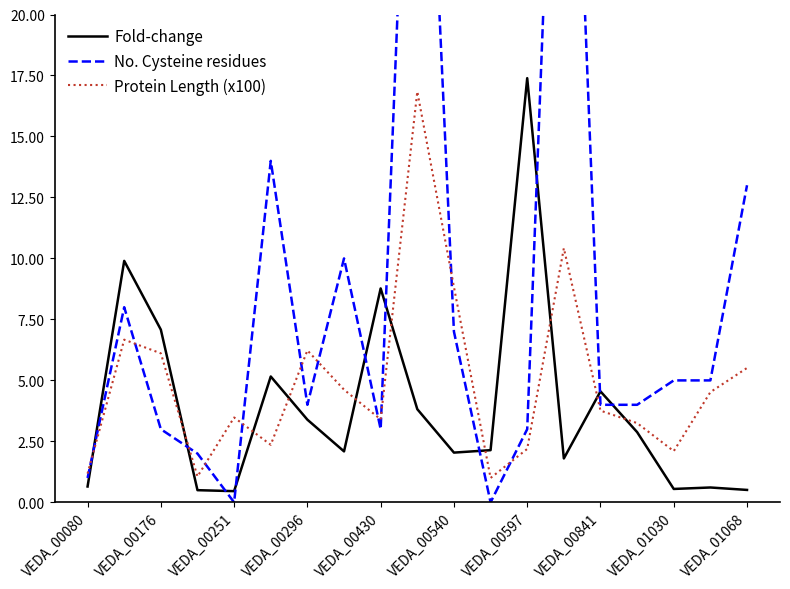

The Fold-change series shows 0.5 at VEDA_01068. True or false?

True